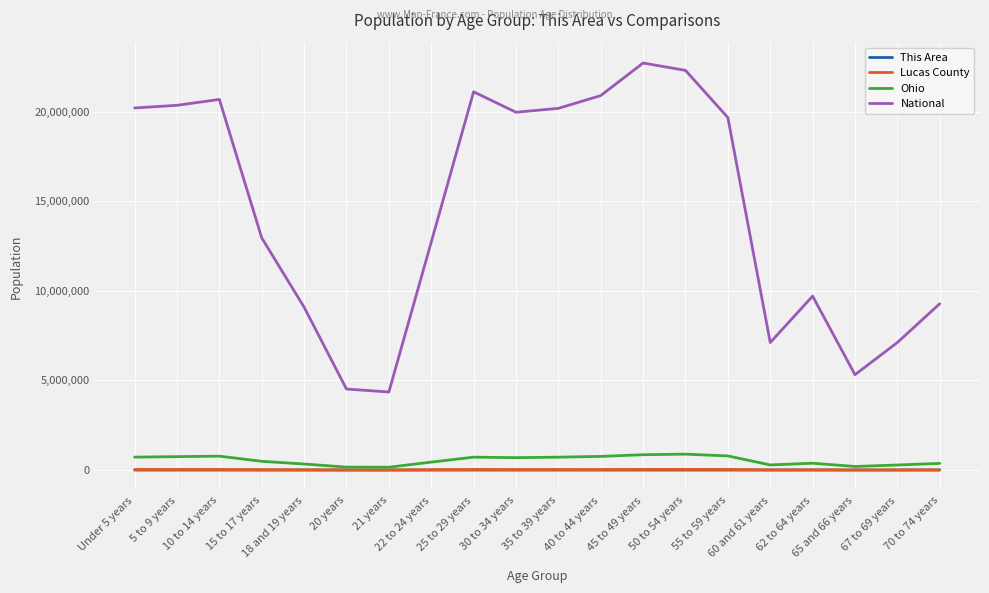

What is the difference between the maximum and minimum values in the Lucas County series?

26308